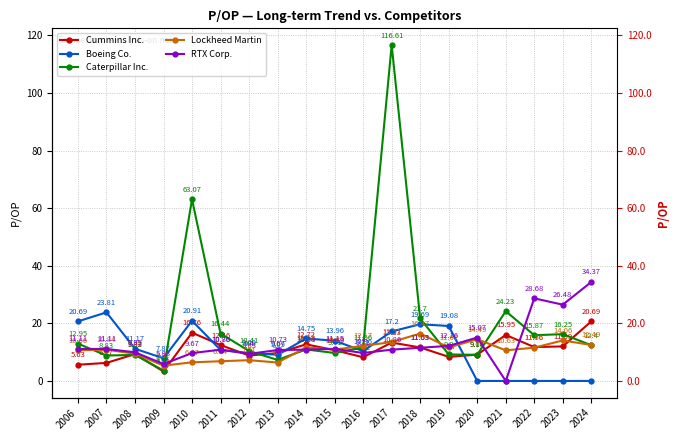

Between 2016 and 2020, which is larger?

2020